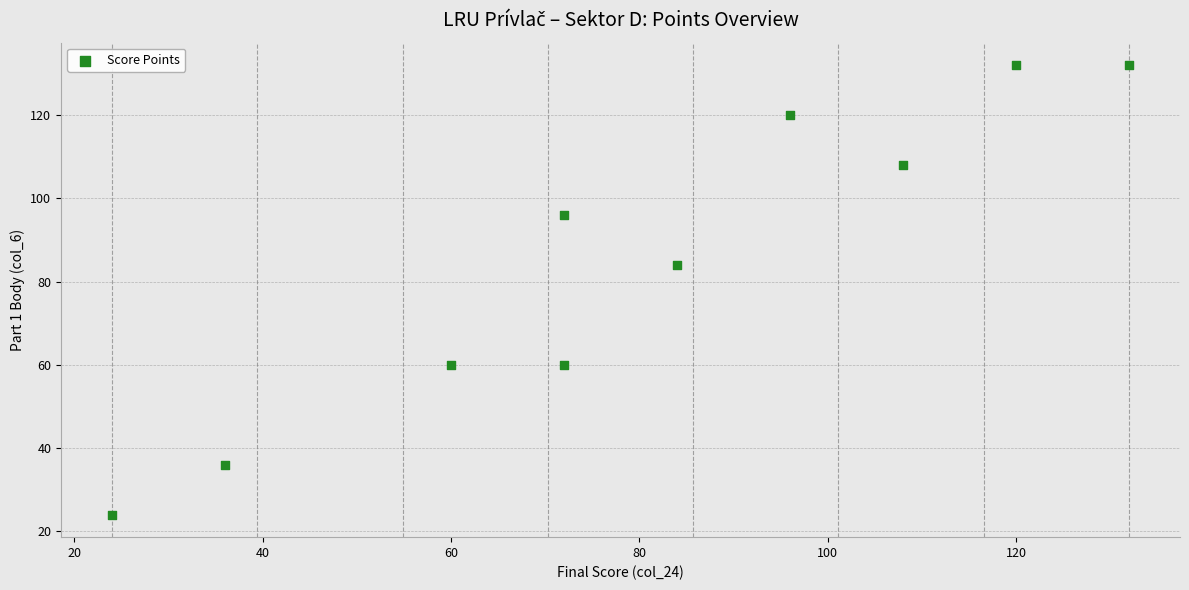

What Y value in the scatter plot is closest to 78?

84